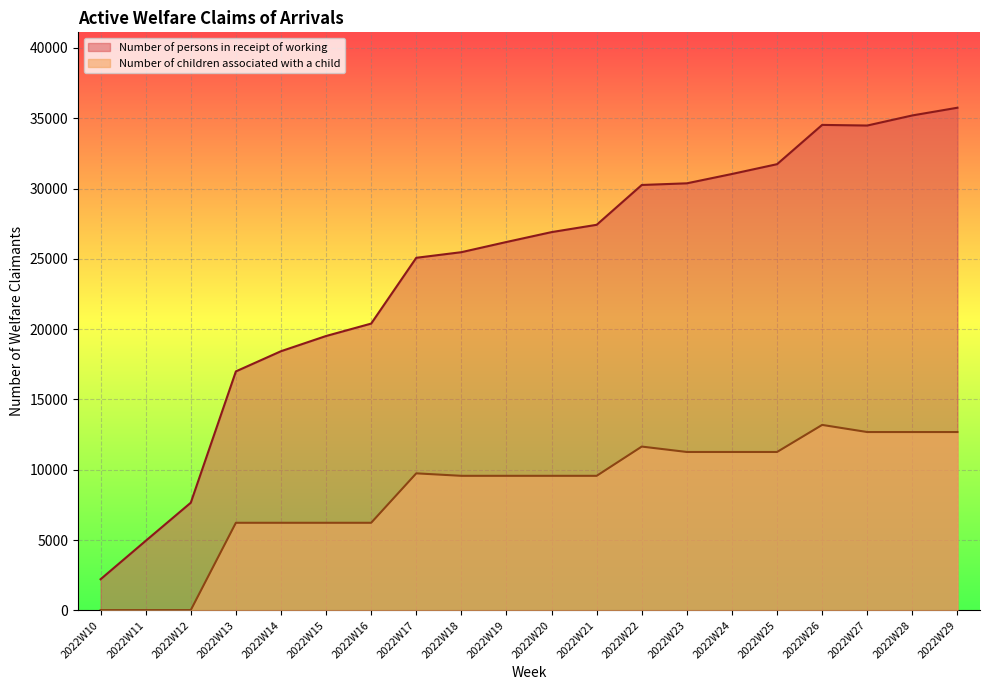

Read the Number of children associated with a child value at 2022W26, to the nearest 10.

13190